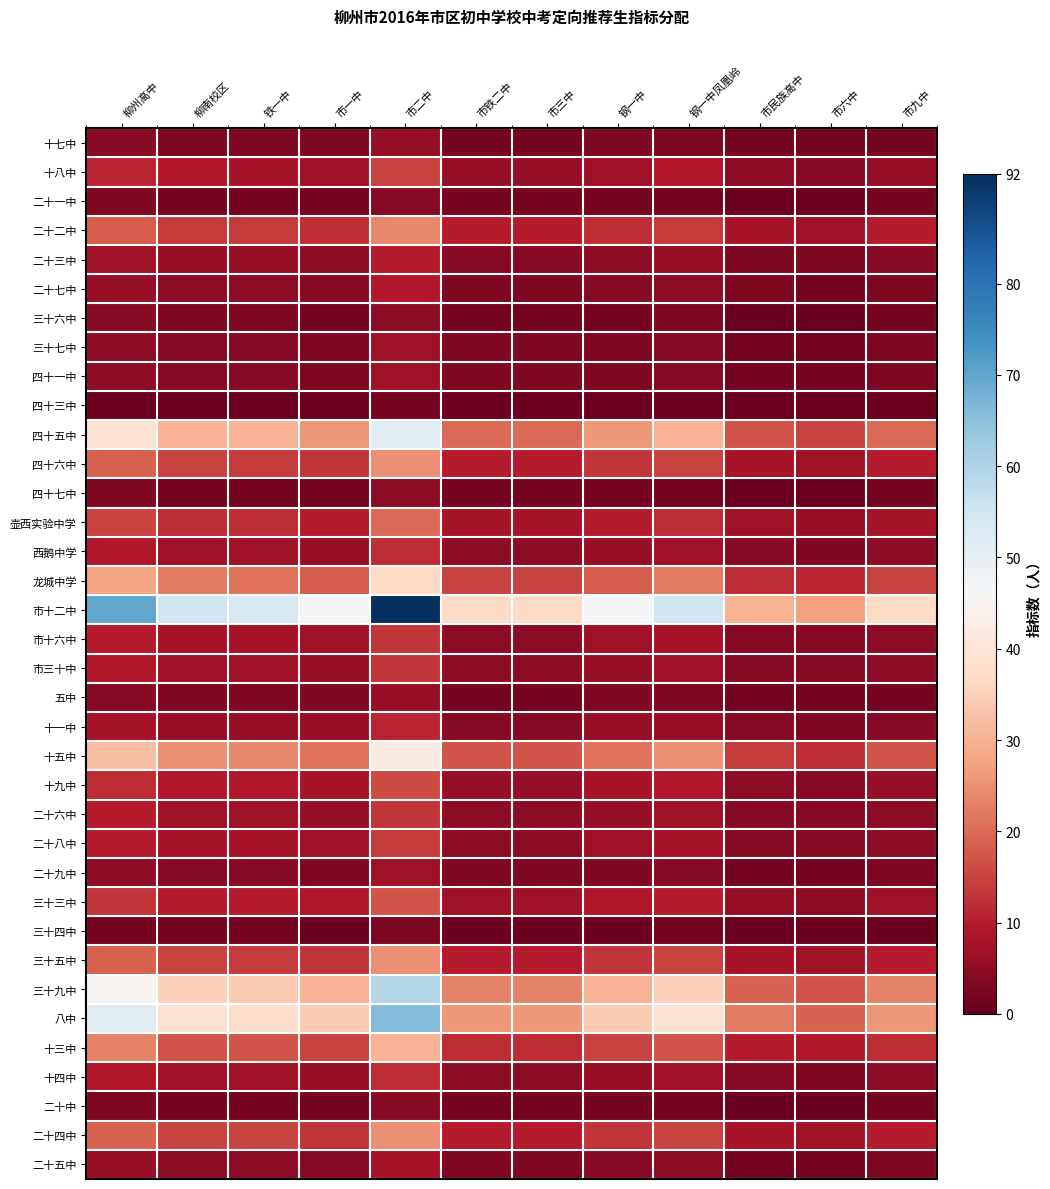

Reading right to left, what are all the values shown in this chart?

十七中: 市九中=2	市六中=2	市民族高中=2	钢一中凤凰岭=3	钢一中=3	市三中=2	市铁二中=2	市二中=6	市一中=3	铁一中=3	柳南校区=3	柳州高中=4
十八中: 市九中=6	市六中=4	市民族高中=5	钢一中凤凰岭=9	钢一中=7	市三中=6	市铁二中=6	市二中=15	市一中=7	铁一中=8	柳南校区=9	柳州高中=11
二十一中: 市九中=2	市六中=1	市民族高中=1	钢一中凤凰岭=2	钢一中=2	市三中=2	市铁二中=2	市二中=4	市一中=2	铁一中=2	柳南校区=2	柳州高中=3
二十二中: 市九中=10	市六中=7	市民族高中=8	钢一中凤凰岭=14	钢一中=12	市三中=10	市铁二中=10	市二中=24	市一中=12	铁一中=14	柳南校区=14	柳州高中=18
二十三中: 市九中=4	市六中=3	市民族高中=3	钢一中凤凰岭=6	钢一中=5	市三中=4	市铁二中=4	市二中=10	市一中=5	铁一中=6	柳南校区=6	柳州高中=7
二十七中: 市九中=3	市六中=2	市民族高中=3	钢一中凤凰岭=5	钢一中=4	市三中=3	市铁二中=3	市二中=9	市一中=4	铁一中=5	柳南校区=5	柳州高中=6
三十六中: 市九中=2	市六中=1	市民族高中=1	钢一中凤凰岭=3	钢一中=2	市三中=2	市铁二中=2	市二中=5	市一中=2	铁一中=3	柳南校区=3	柳州高中=4
三十七中: 市九中=3	市六中=2	市民族高中=2	钢一中凤凰岭=4	钢一中=3	市三中=3	市铁二中=3	市二中=7	市一中=3	铁一中=4	柳南校区=4	柳州高中=5
四十一中: 市九中=3	市六中=2	市民族高中=2	钢一中凤凰岭=4	钢一中=3	市三中=3	市铁二中=3	市二中=7	市一中=3	铁一中=4	柳南校区=4	柳州高中=5
四十三中: 市九中=1	市六中=1	市民族高中=1	钢一中凤凰岭=1	钢一中=1	市三中=1	市铁二中=1	市二中=2	市一中=1	铁一中=1	柳南校区=1	柳州高中=1
四十五中: 市九中=20	市六中=15	市民族高中=17	钢一中凤凰岭=30	钢一中=26	市三中=20	市铁二中=20	市二中=51	市一中=26	铁一中=30	柳南校区=30	柳州高中=39
四十六中: 市九中=10	市六中=7	市民族高中=8	钢一中凤凰岭=15	钢一中=13	市三中=10	市铁二中=10	市二中=25	市一中=13	铁一中=14	柳南校区=15	柳州高中=19
四十七中: 市九中=2	市六中=1	市民族高中=1	钢一中凤凰岭=2	钢一中=2	市三中=2	市铁二中=2	市二中=5	市一中=2	铁一中=2	柳南校区=2	柳州高中=3
壶西实验中学: 市九中=8	市六中=6	市民族高中=7	钢一中凤凰岭=12	钢一中=10	市三中=8	市铁二中=8	市二中=20	市一中=10	铁一中=12	柳南校区=12	柳州高中=15
西鹅中学: 市九中=5	市六中=3	市民族高中=4	钢一中凤凰岭=7	钢一中=6	市三中=5	市铁二中=5	市二中=12	市一中=6	铁一中=7	柳南校区=7	柳州高中=9
龙城中学: 市九中=15	市六中=11	市民族高中=12	钢一中凤凰岭=22	钢一中=18	市三中=15	市铁二中=15	市二中=37	市一中=18	铁一中=21	柳南校区=22	柳州高中=28
市十二中: 市九中=37	市六中=27	市民族高中=30	钢一中凤凰岭=55	钢一中=47	市三中=37	市铁二中=37	市二中=92	市一中=47	铁一中=53	柳南校区=55	柳州高中=70
市十六中: 市九中=5	市六中=4	市民族高中=4	钢一中凤凰岭=8	钢一中=7	市三中=5	市铁二中=5	市二中=13	市一中=7	铁一中=8	柳南校区=8	柳州高中=10
市三十中: 市九中=5	市六中=4	市民族高中=4	钢一中凤凰岭=7	钢一中=6	市三中=5	市铁二中=5	市二中=13	市一中=6	铁一中=7	柳南校区=7	柳州高中=9
五中: 市九中=2	市六中=2	市民族高中=2	钢一中凤凰岭=3	钢一中=3	市三中=2	市铁二中=2	市二中=6	市一中=3	铁一中=3	柳南校区=3	柳州高中=4
十一中: 市九中=4	市六中=3	市民族高中=4	钢一中凤凰岭=6	钢一中=6	市三中=4	市铁二中=4	市二中=11	市一中=6	铁一中=6	柳南校区=6	柳州高中=8
十五中: 市九中=17	市六中=12	市民族高中=14	钢一中凤凰岭=25	钢一中=21	市三中=17	市铁二中=17	市二中=42	市一中=21	铁一中=24	柳南校区=25	柳州高中=32
十九中: 市九中=6	市六中=4	市民族高中=5	钢一中凤凰岭=9	钢一中=8	市三中=6	市铁二中=6	市二中=16	市一中=8	铁一中=9	柳南校区=9	柳州高中=12
二十六中: 市九中=5	市六中=4	市民族高中=4	钢一中凤凰岭=7	钢一中=6	市三中=5	市铁二中=5	市二中=13	市一中=6	铁一中=7	柳南校区=7	柳州高中=10
二十八中: 市九中=5	市六中=4	市民族高中=4	钢一中凤凰岭=8	钢一中=7	市三中=5	市铁二中=5	市二中=14	市一中=7	铁一中=8	柳南校区=8	柳州高中=10
二十九中: 市九中=3	市六中=2	市民族高中=2	钢一中凤凰岭=4	钢一中=3	市三中=3	市铁二中=3	市二中=7	市一中=3	铁一中=4	柳南校区=4	柳州高中=5
三十三中: 市九中=7	市六中=5	市民族高中=6	钢一中凤凰岭=10	钢一中=9	市三中=7	市铁二中=7	市二中=17	市一中=9	铁一中=10	柳南校区=10	柳州高中=13
三十四中: 市九中=1	市六中=1	市民族高中=1	钢一中凤凰岭=2	钢一中=1	市三中=1	市铁二中=1	市二中=3	市一中=1	铁一中=2	柳南校区=2	柳州高中=2
三十五中: 市九中=10	市六中=7	市民族高中=8	钢一中凤凰岭=15	钢一中=13	市三中=10	市铁二中=10	市二中=25	市一中=13	铁一中=14	柳南校区=15	柳州高中=19
三十九中: 市九中=23	市六中=17	市民族高中=19	钢一中凤凰岭=35	钢一中=30	市三中=23	市铁二中=23	市二中=59	市一中=30	铁一中=34	柳南校区=35	柳州高中=45
八中: 市九中=26	市六中=19	市民族高中=22	钢一中凤凰岭=39	钢一中=34	市三中=26	市铁二中=26	市二中=66	市一中=34	铁一中=38	柳南校区=39	柳州高中=51
十三中: 市九中=12	市六中=9	市民族高中=10	钢一中凤凰岭=17	钢一中=15	市三中=12	市铁二中=12	市二中=30	市一中=15	铁一中=17	柳南校区=17	柳州高中=23
十四中: 市九中=5	市六中=3	市民族高中=4	钢一中凤凰岭=7	钢一中=6	市三中=5	市铁二中=5	市二中=12	市一中=6	铁一中=7	柳南校区=7	柳州高中=9
二十中: 市九中=2	市六中=1	市民族高中=1	钢一中凤凰岭=2	钢一中=2	市三中=2	市铁二中=2	市二中=4	市一中=2	铁一中=2	柳南校区=2	柳州高中=3
二十四中: 市九中=10	市六中=7	市民族高中=8	钢一中凤凰岭=15	钢一中=13	市三中=10	市铁二中=10	市二中=25	市一中=13	铁一中=15	柳南校区=15	柳州高中=19
二十五中: 市九中=3	市六中=2	市民族高中=2	钢一中凤凰岭=5	钢一中=4	市三中=3	市铁二中=3	市二中=8	市一中=4	铁一中=5	柳南校区=5	柳州高中=6